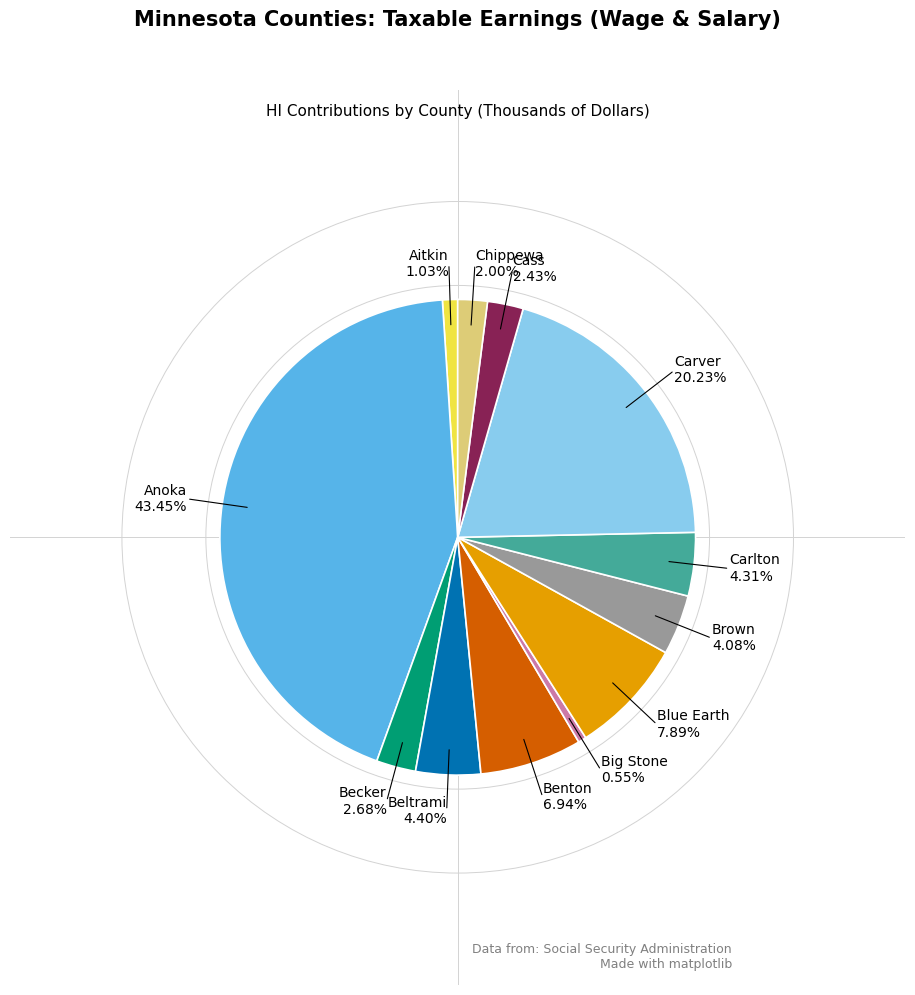

Approximately how many times larger is the value at Anoka compared to Beltrami?

9.9